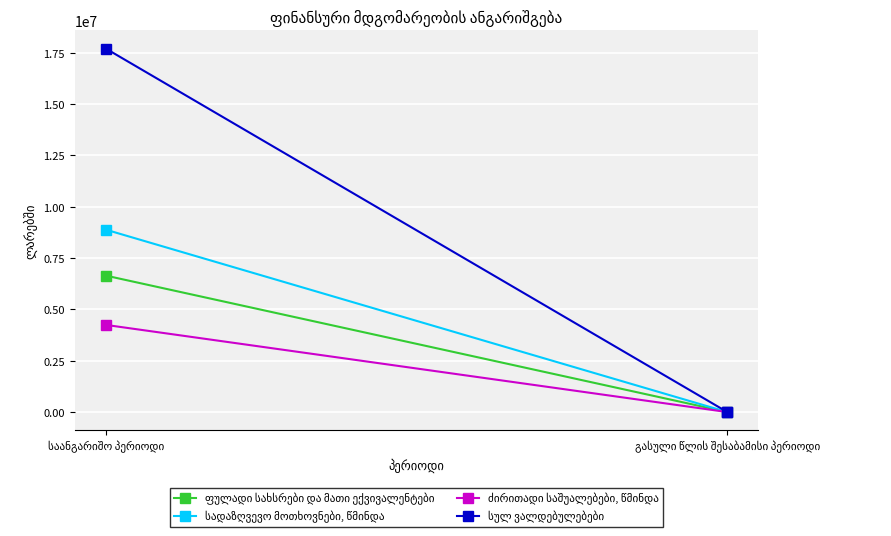

What is the maximum value shown in the chart?

17697644.4